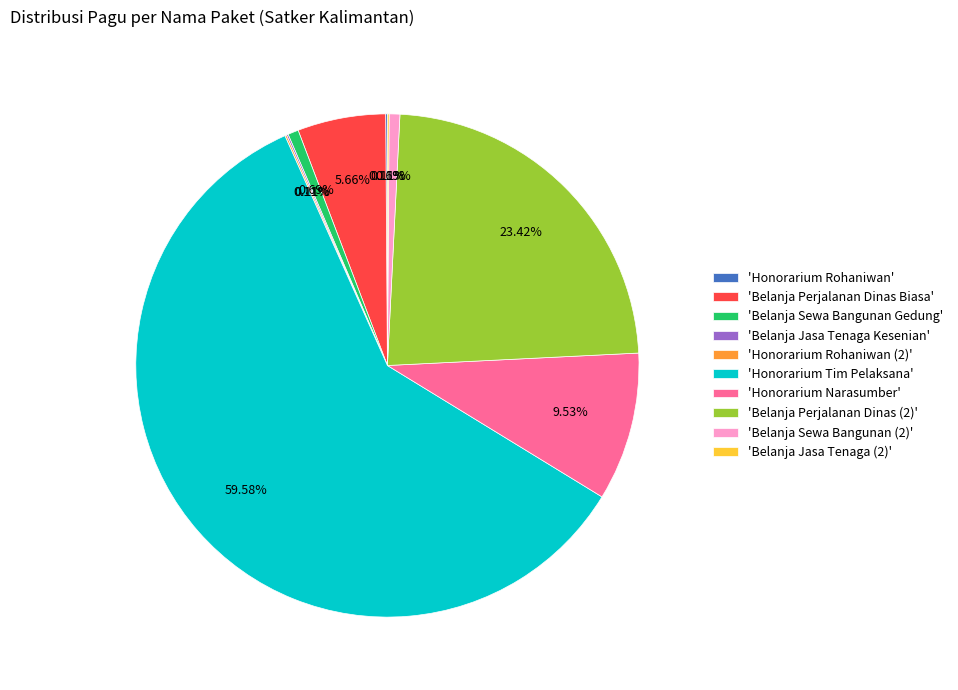

Between 'Belanja Sewa Bangunan Gedung' and 'Honorarium Tim Pelaksana', which is larger?

'Honorarium Tim Pelaksana'